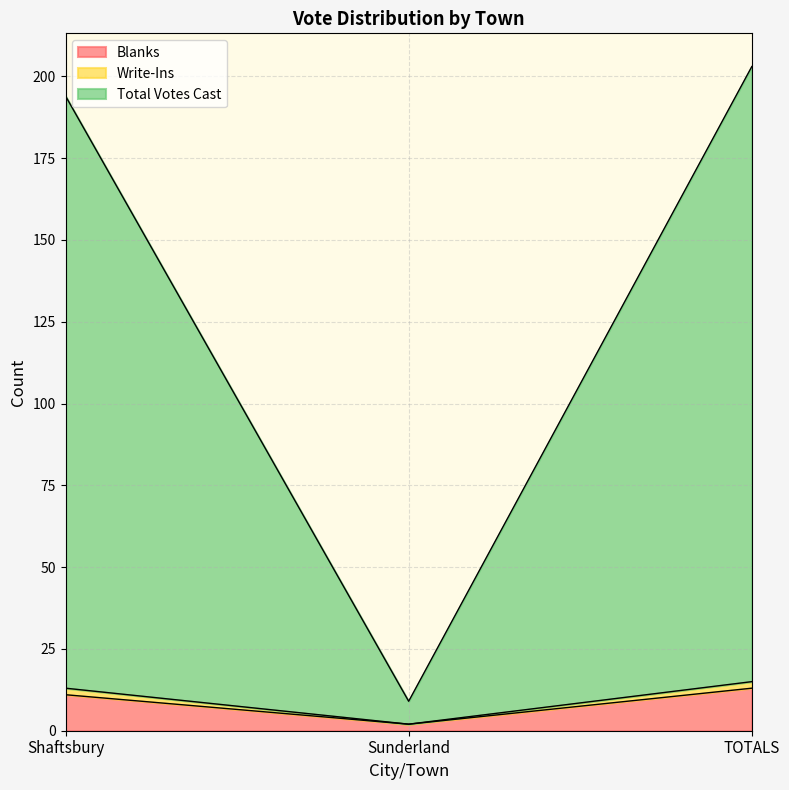

What is the sum of the Blanks values at Sunderland and Shaftsbury?

13